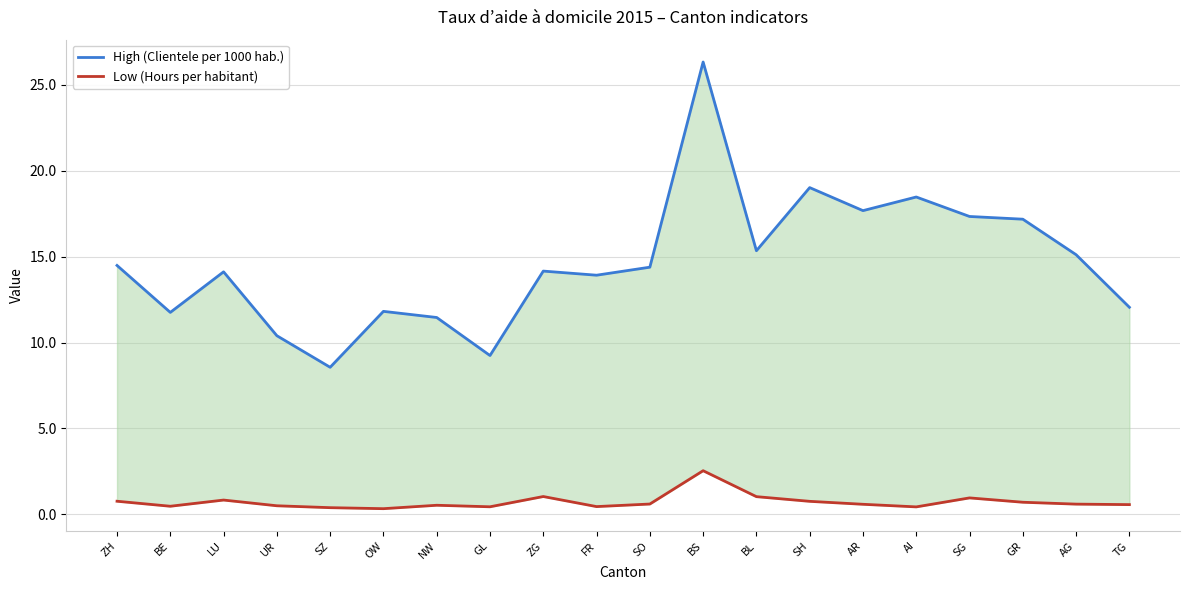

What is the highest value of the Low (Hours per habitant) series?

2.5